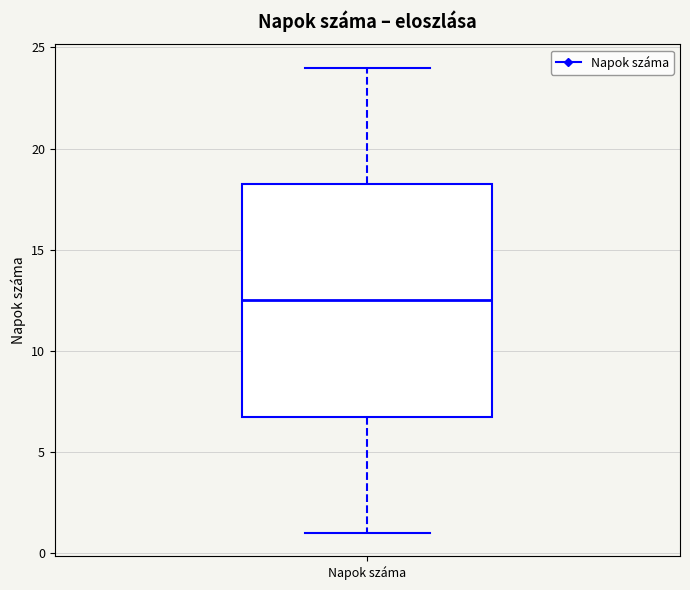

Where is the upper edge of the box for Napok száma on the y-axis? The values are not printed on the chart, so give them approximately, as read against the axis.

18.5